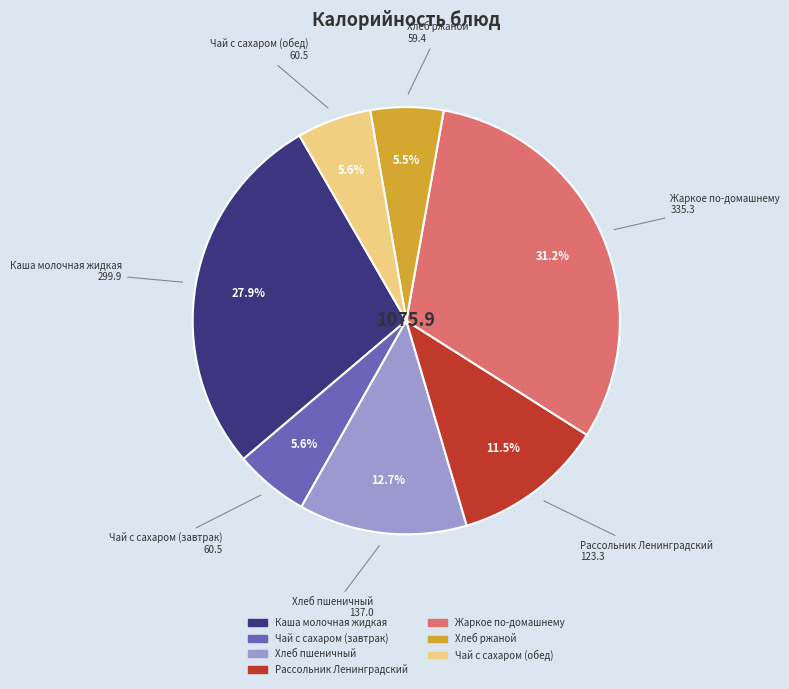

How many slices are in this pie chart?

7